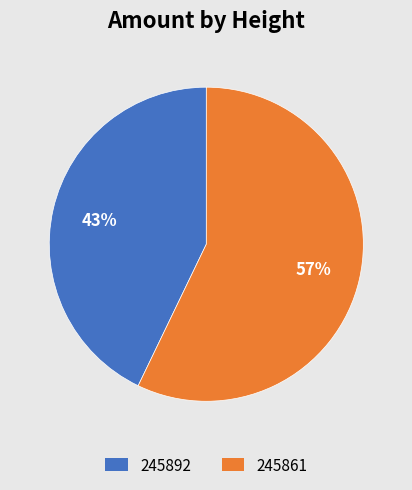

How many slices are in this pie chart?

2